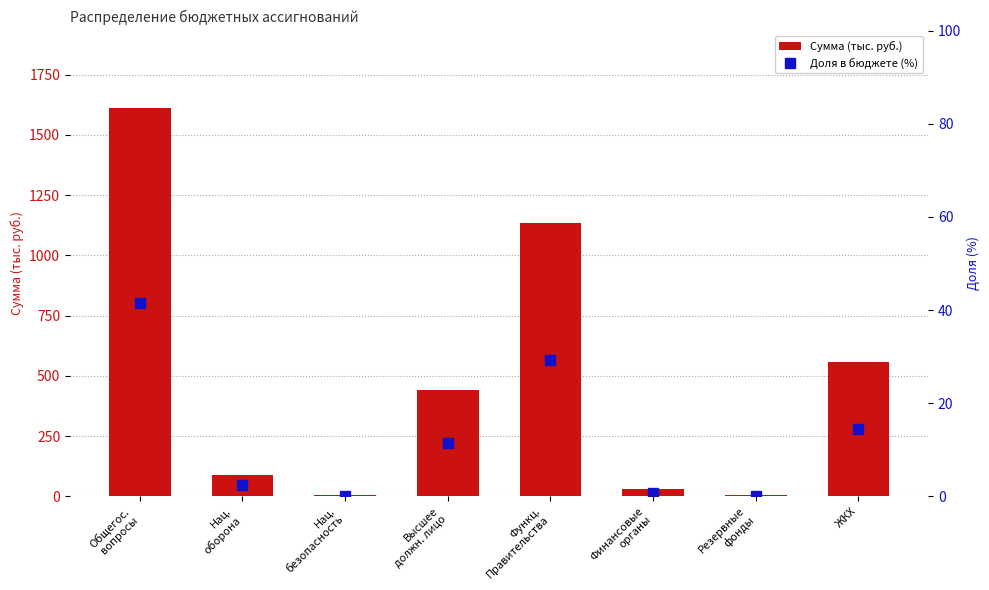

List the series in order of their overall mean, lowest first.

Доля в бюджете (%), Сумма (тыс. руб.)